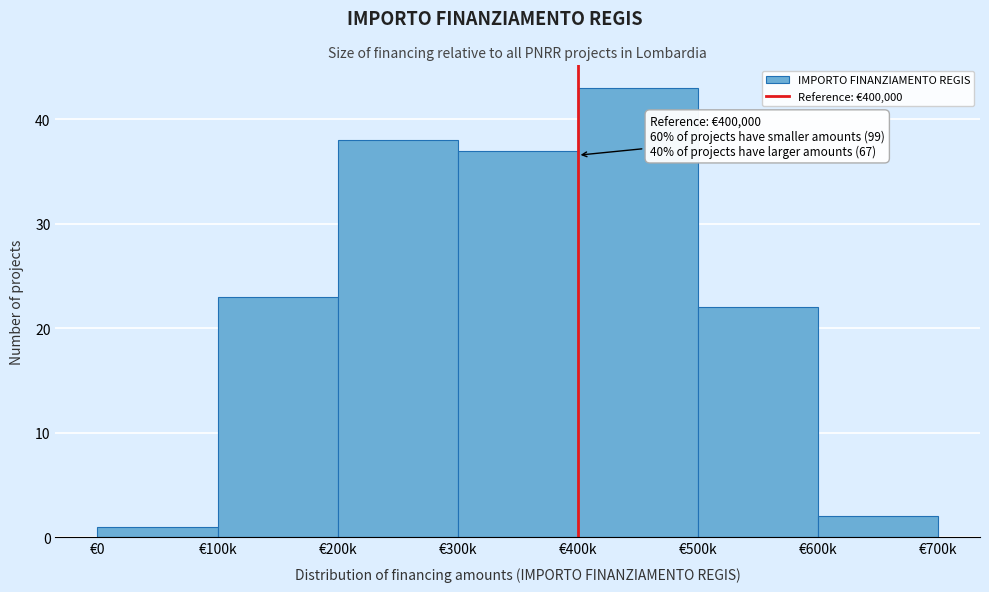

Reading left to right, transcribe all the data shown in this chart.

1	23	38	37	43	22	2